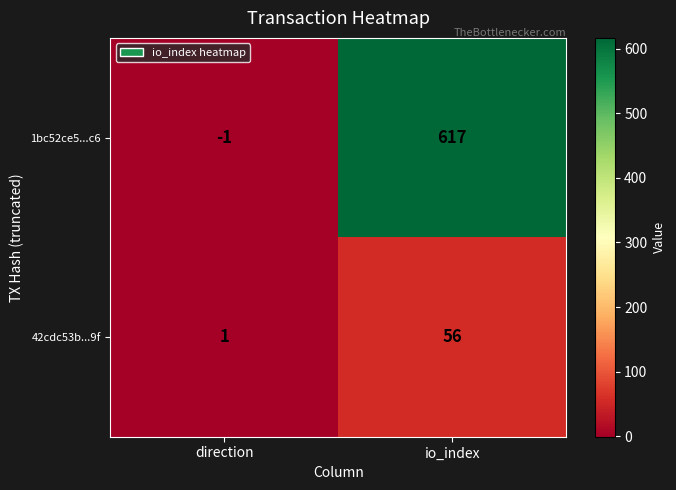

The 42cdc53b...9f series shows 56 at io_index. True or false?

True